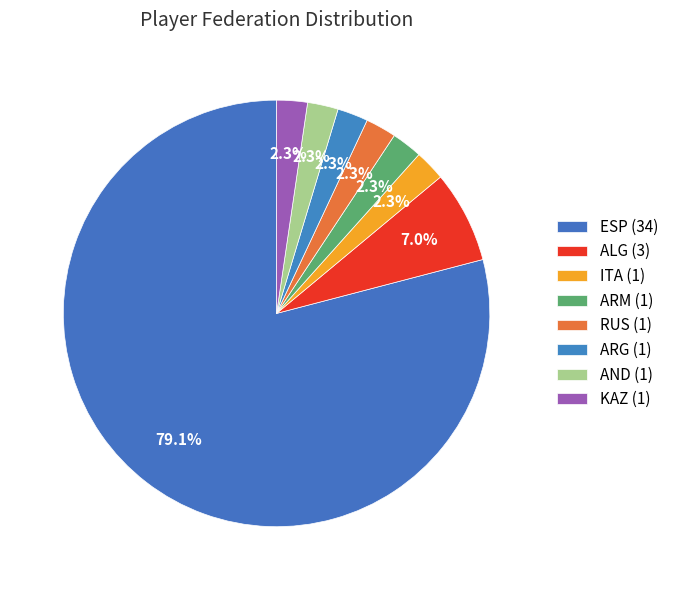

Count the number of slices in the pie.

8